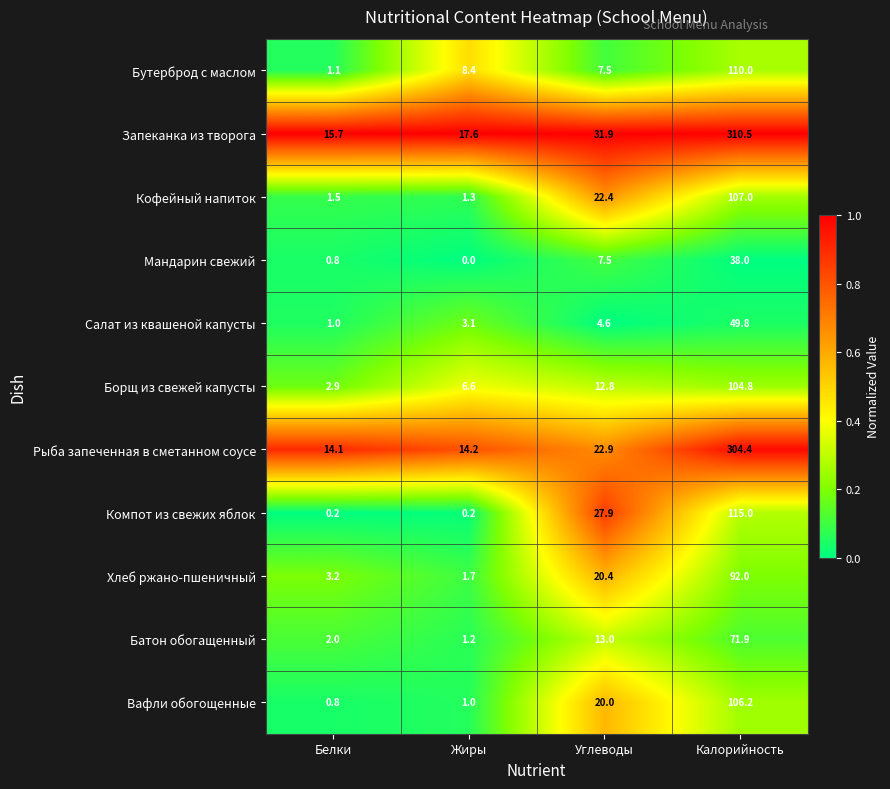

Which series has the largest total across all categories?

Запеканка из творога